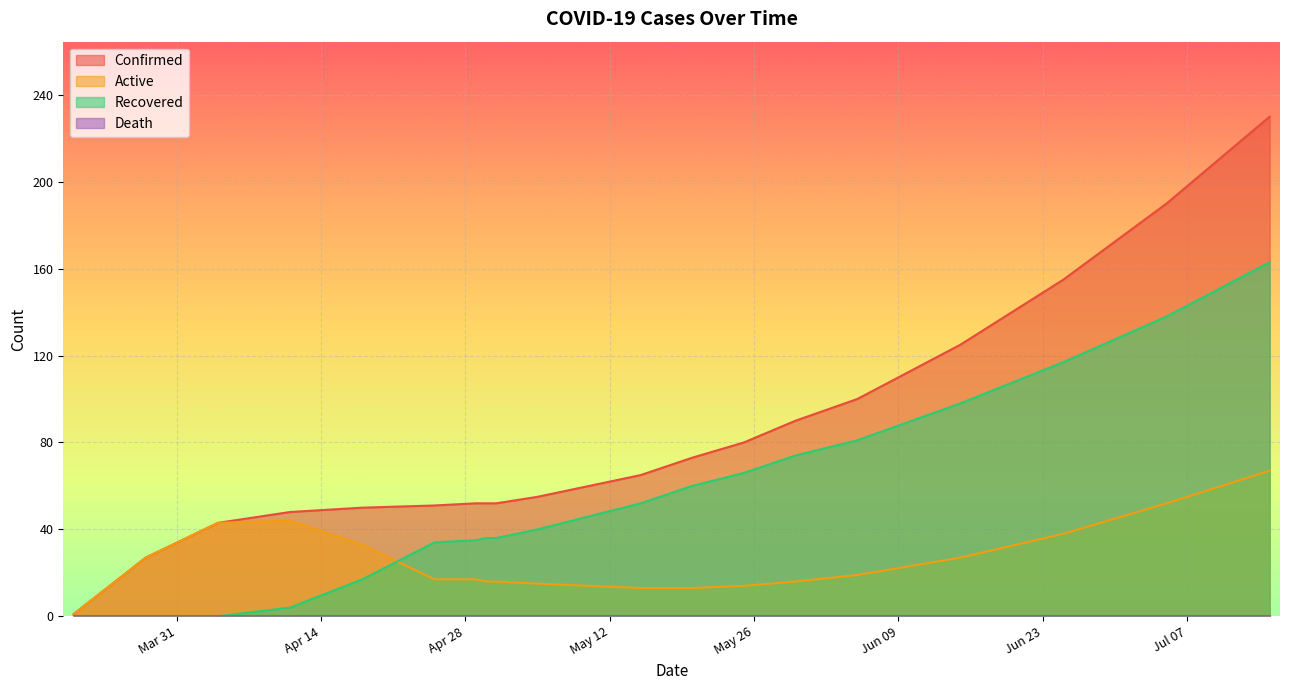

Which series has the largest range (max minus min)?

Confirmed